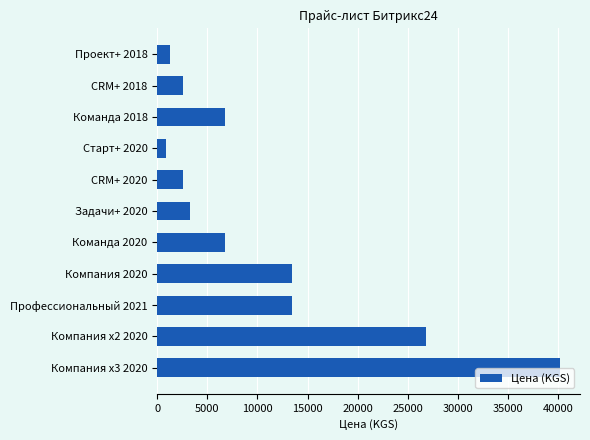

Which label corresponds to the smallest value in the chart?

Старт+ 2020